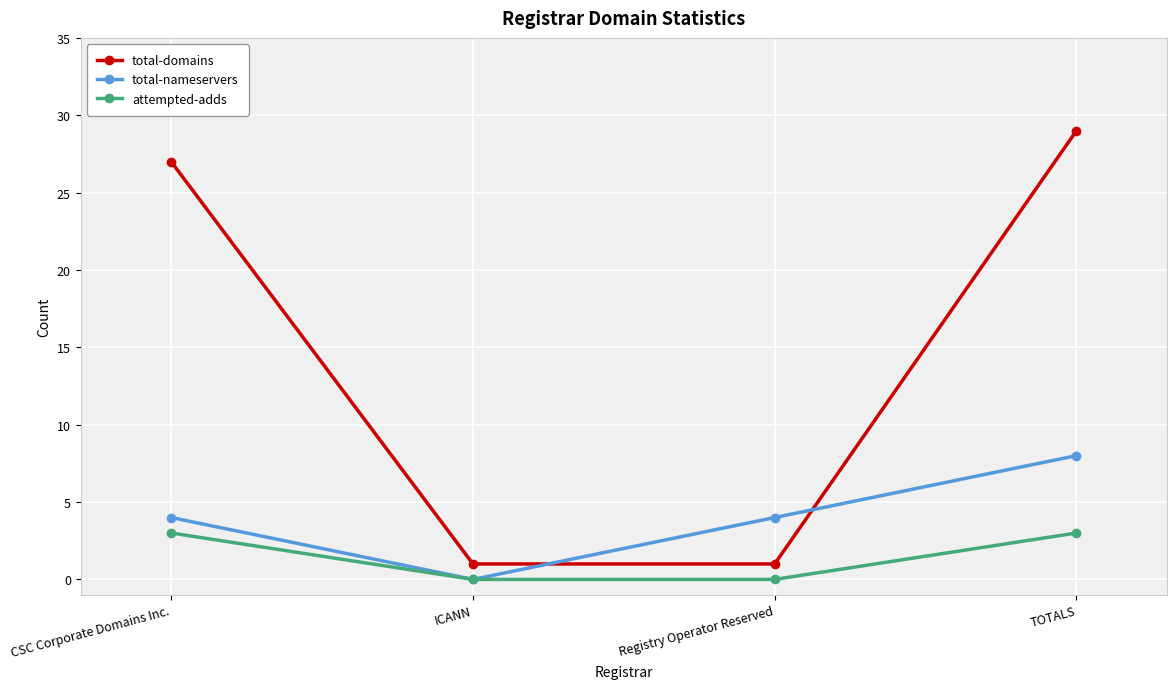

Which series ends up on top after the final intersection of total-domains and total-nameservers?

total-domains